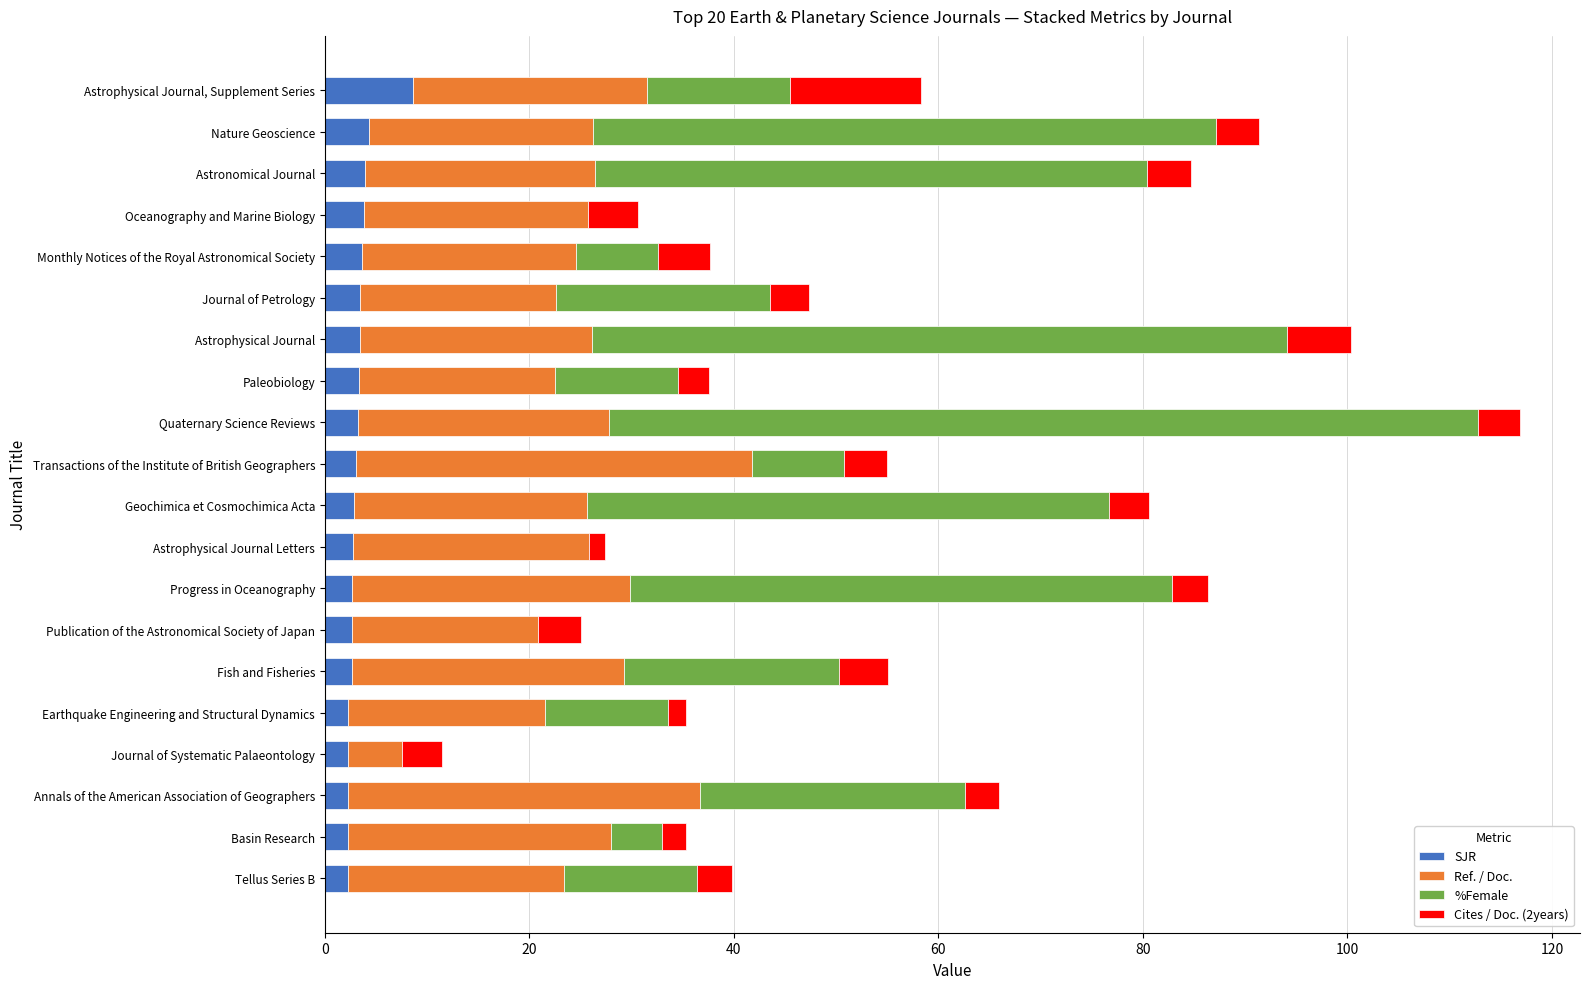

The SJR series shows 2.6 at Fish and Fisheries. True or false?

True